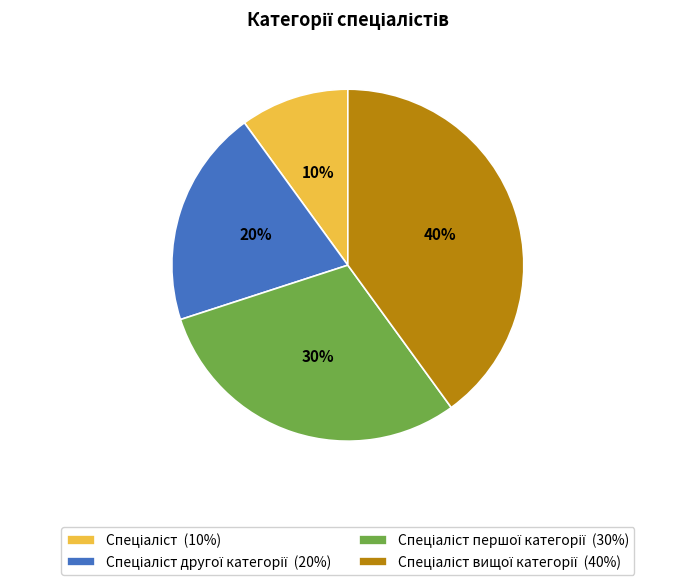

To the nearest percent, what is the difference between the largest and smallest slice percentages?

30%